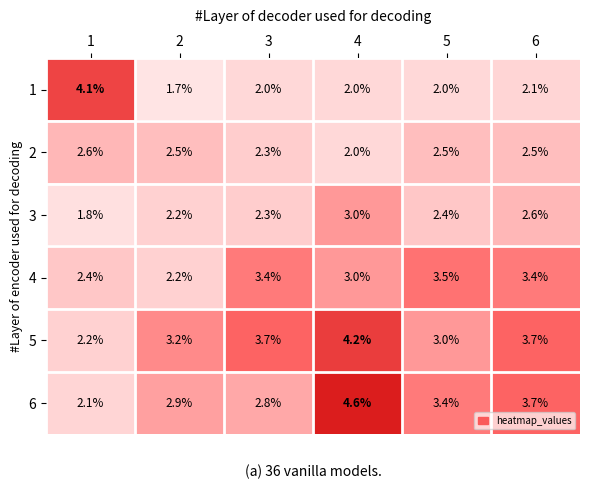

What is the sum of all 5 values?

20.0